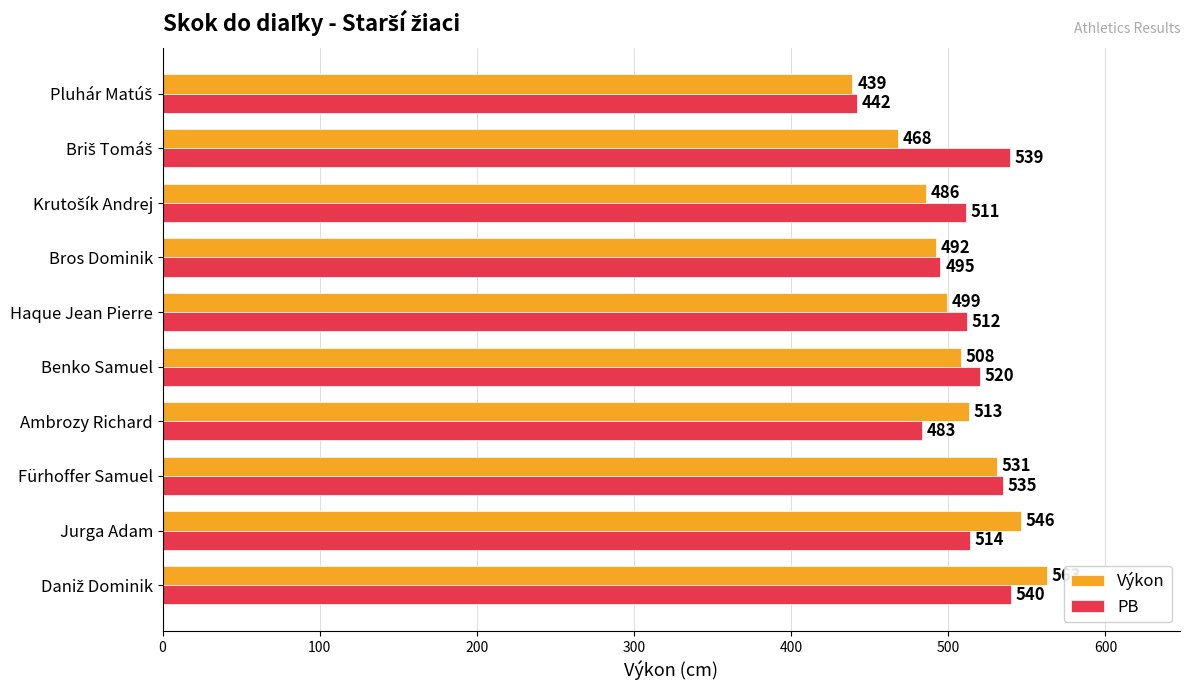

At which label is Výkon closest to 501?

Haque Jean Pierre